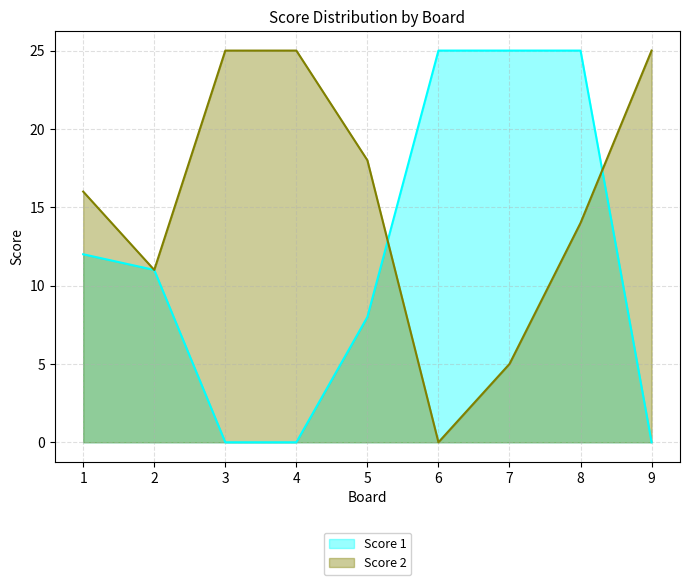

Count the Score 1 values in the range 0 to 25.

9